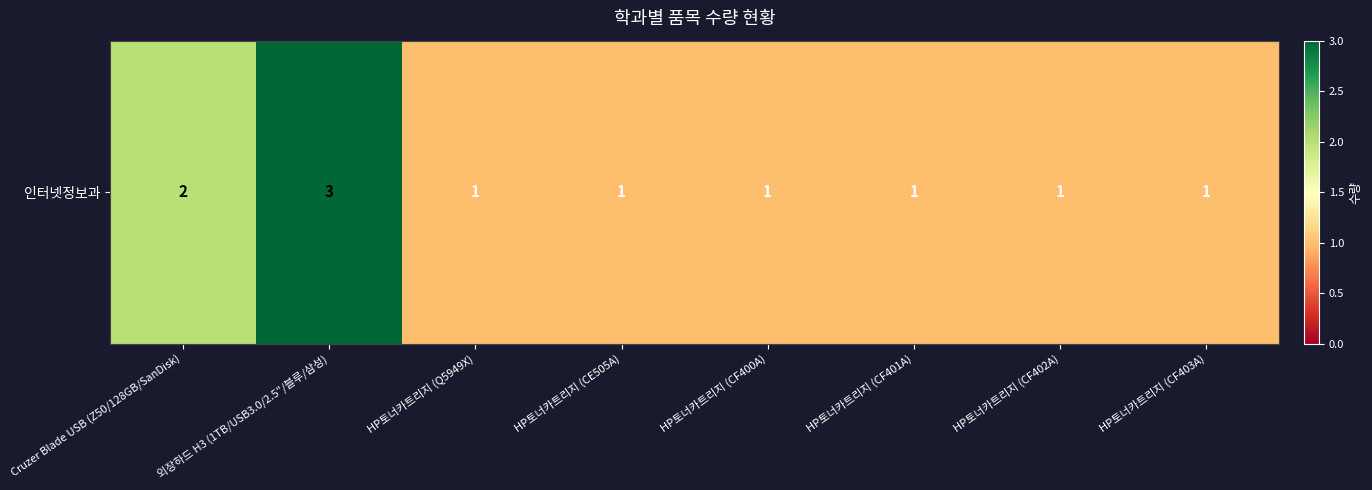

Between HP토너카트리지 (CF402A) and HP토너카트리지 (CF401A), which is larger?

HP토너카트리지 (CF402A)